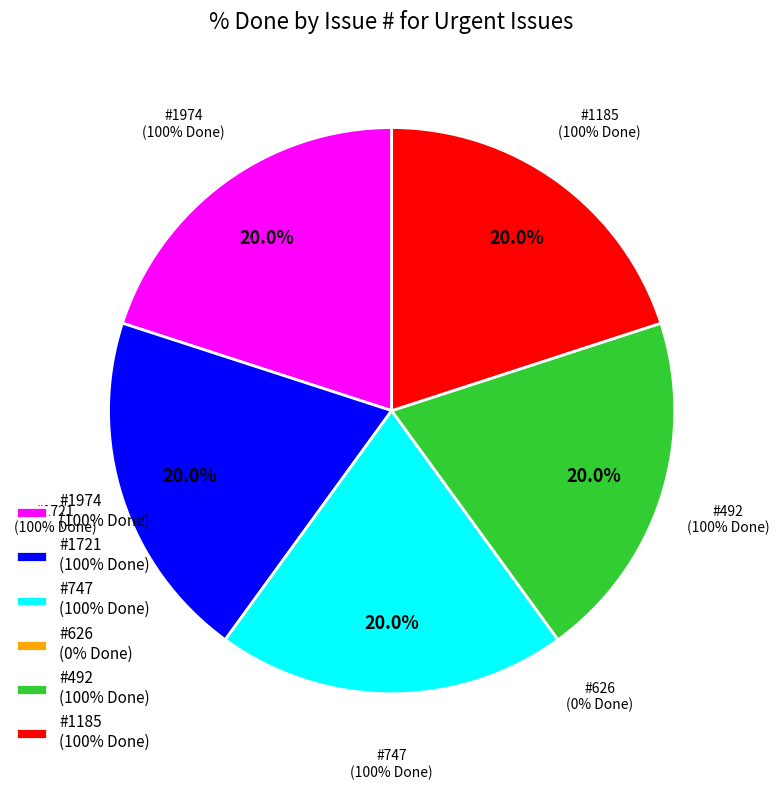

To the nearest percent, what is the difference between the 626 and 747 slice percentages?

20%